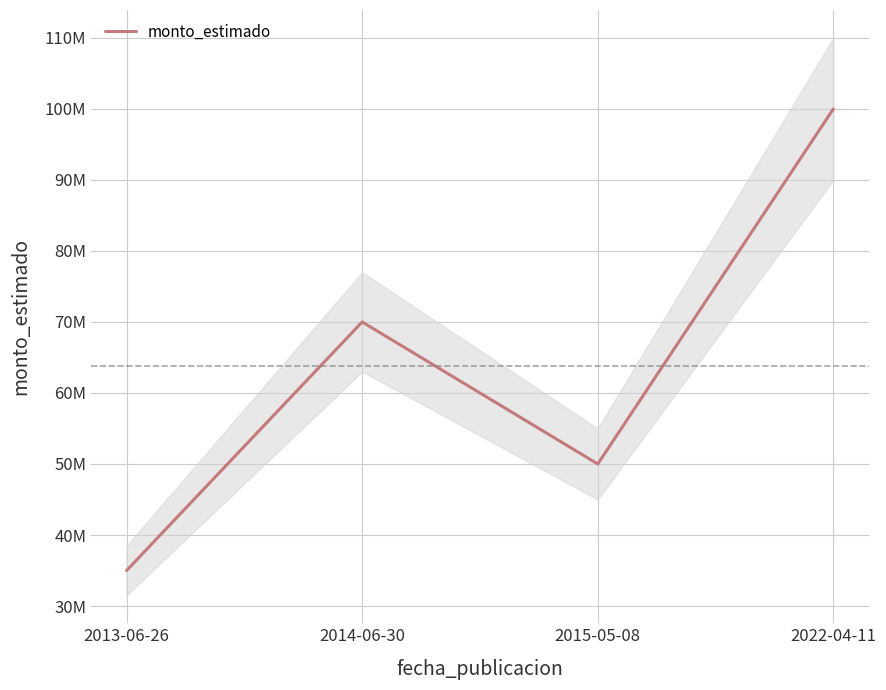

How many values are between 50000000 and 100000000?

3